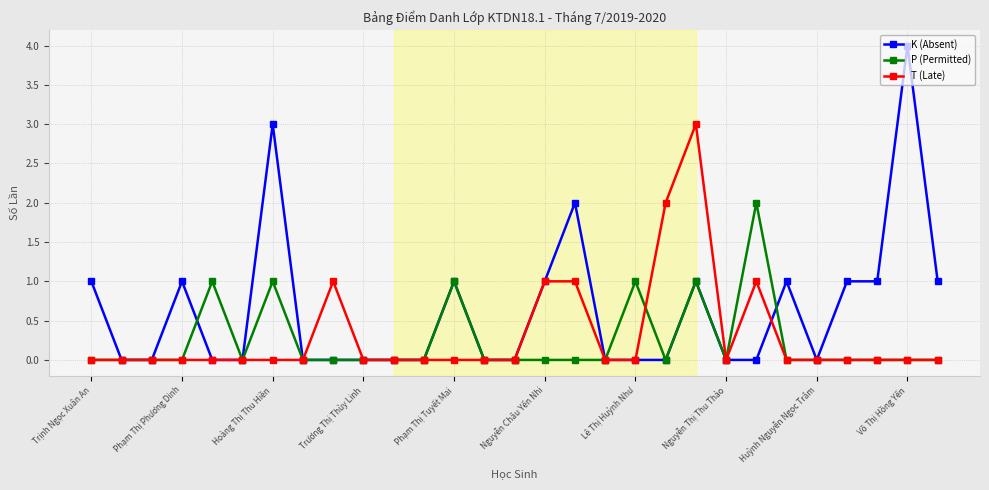

Is this an area chart (filled region under the line)?

No